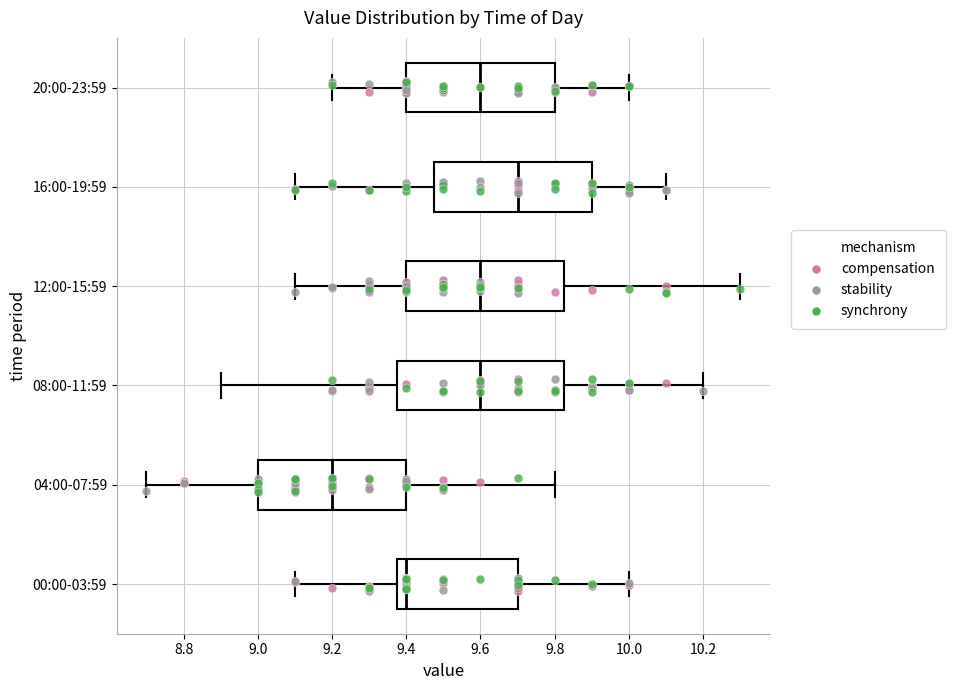

Where does the median line of the box for 16:00-19:59 sit on the x-axis? The values are not printed on the chart, so give them approximately, as read against the axis.

9.70